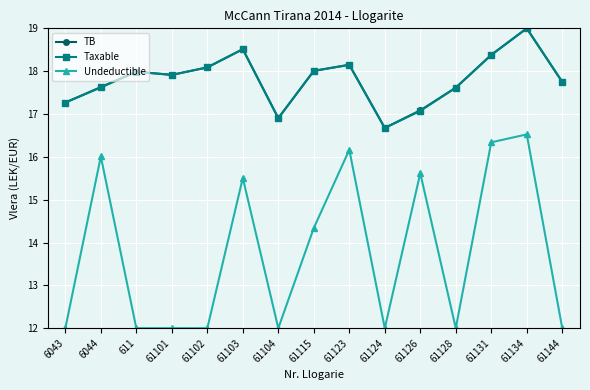

What is the label of the 13th point from the right?

611